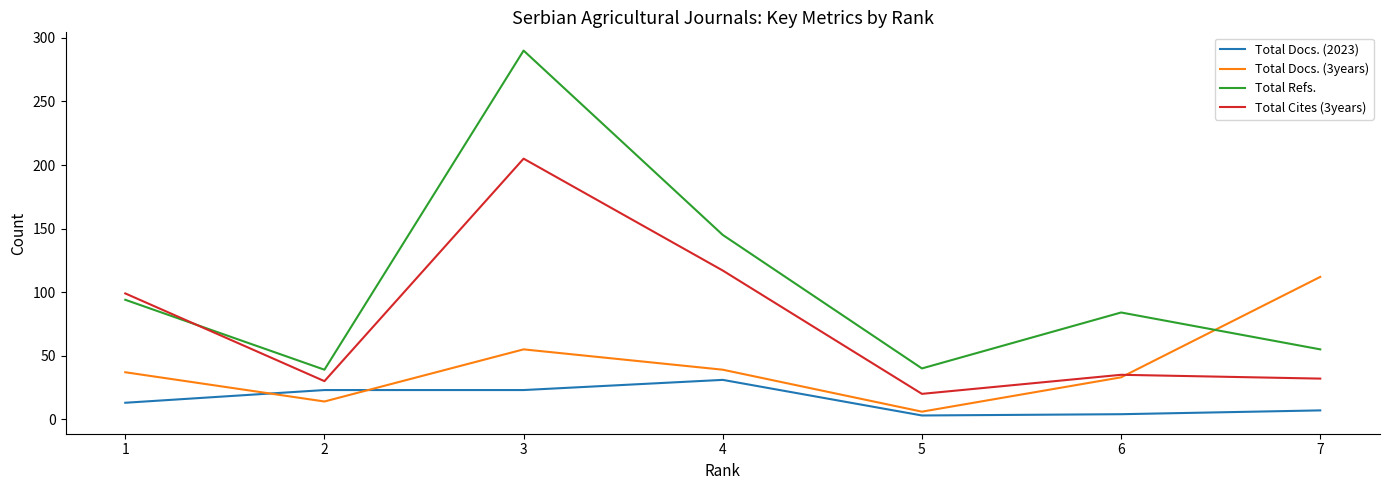

What are all the series names shown in the legend?

Total Docs. (2023), Total Docs. (3years), Total Refs., Total Cites (3years)